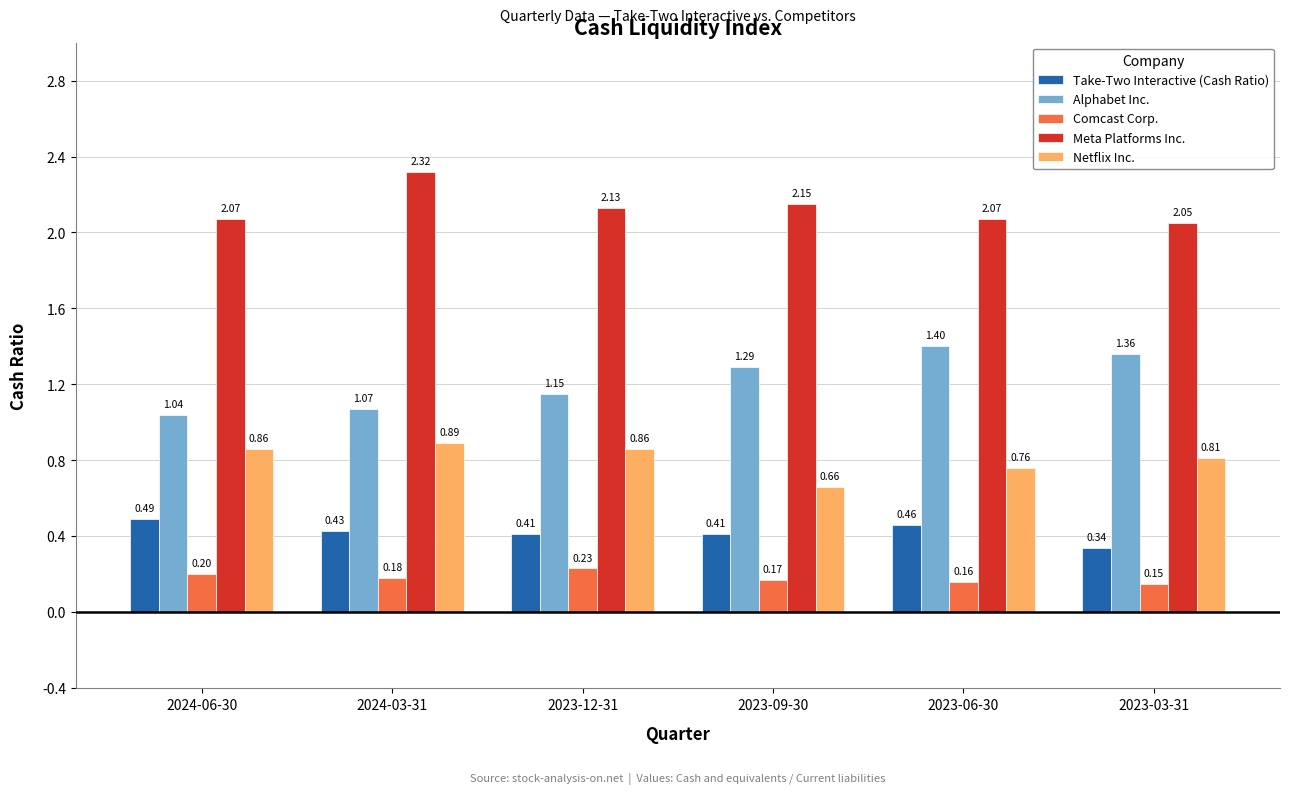

What are all the series names shown in the legend?

Take-Two Interactive (Cash Ratio), Alphabet Inc., Comcast Corp., Meta Platforms Inc., Netflix Inc.